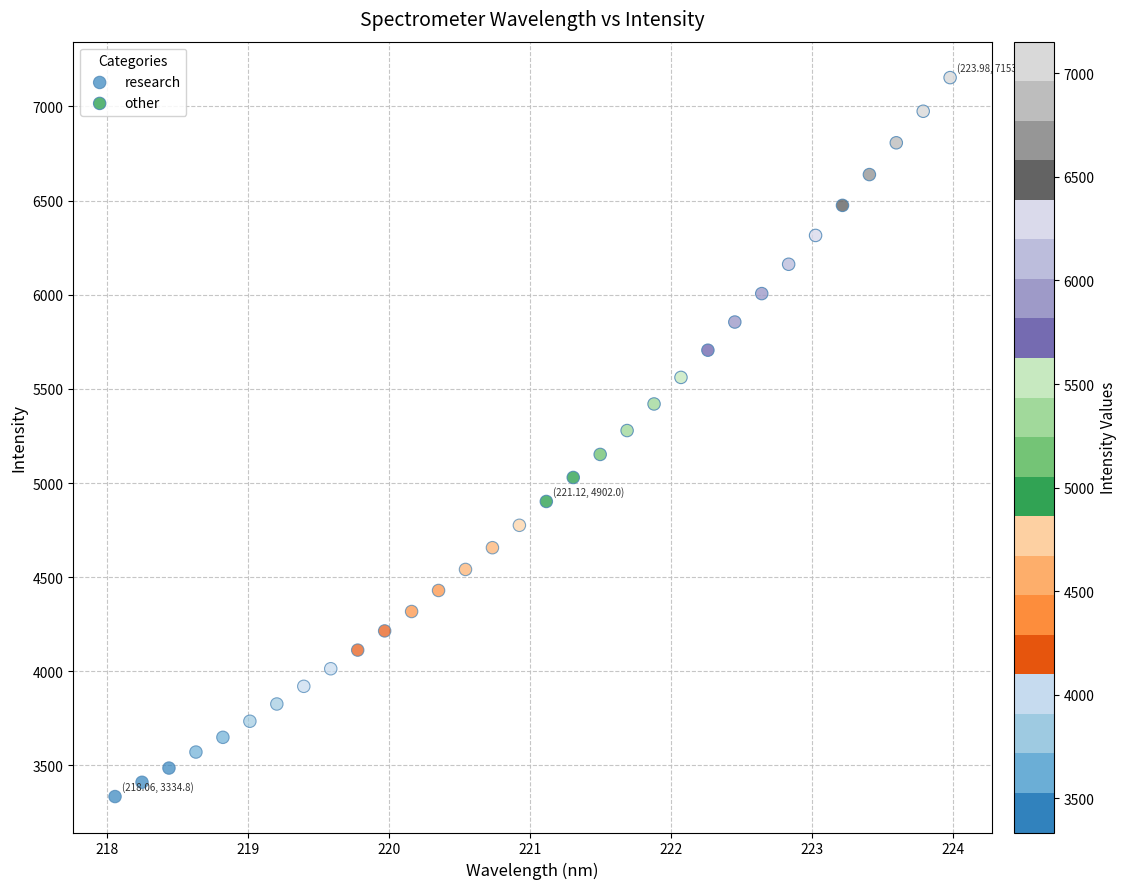

Which series has the widest spread of Y values?

other